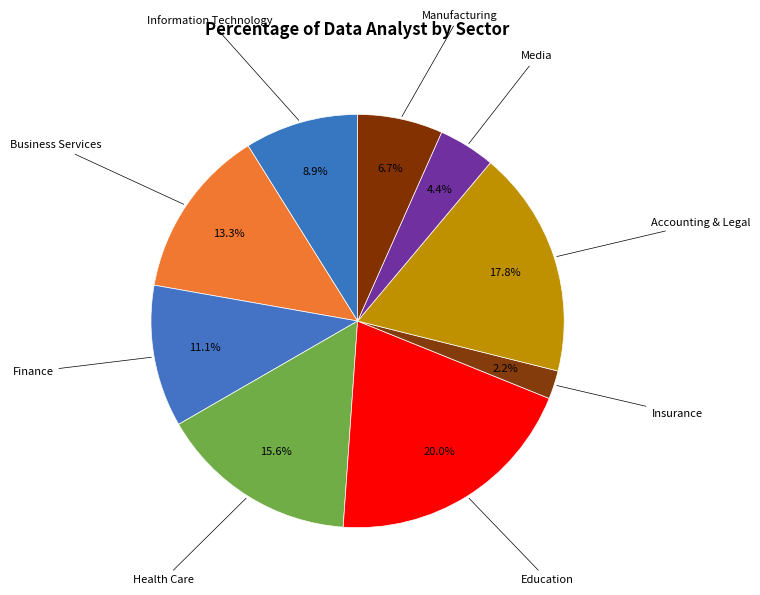

To the nearest percent, what is the average slice percentage?

11%